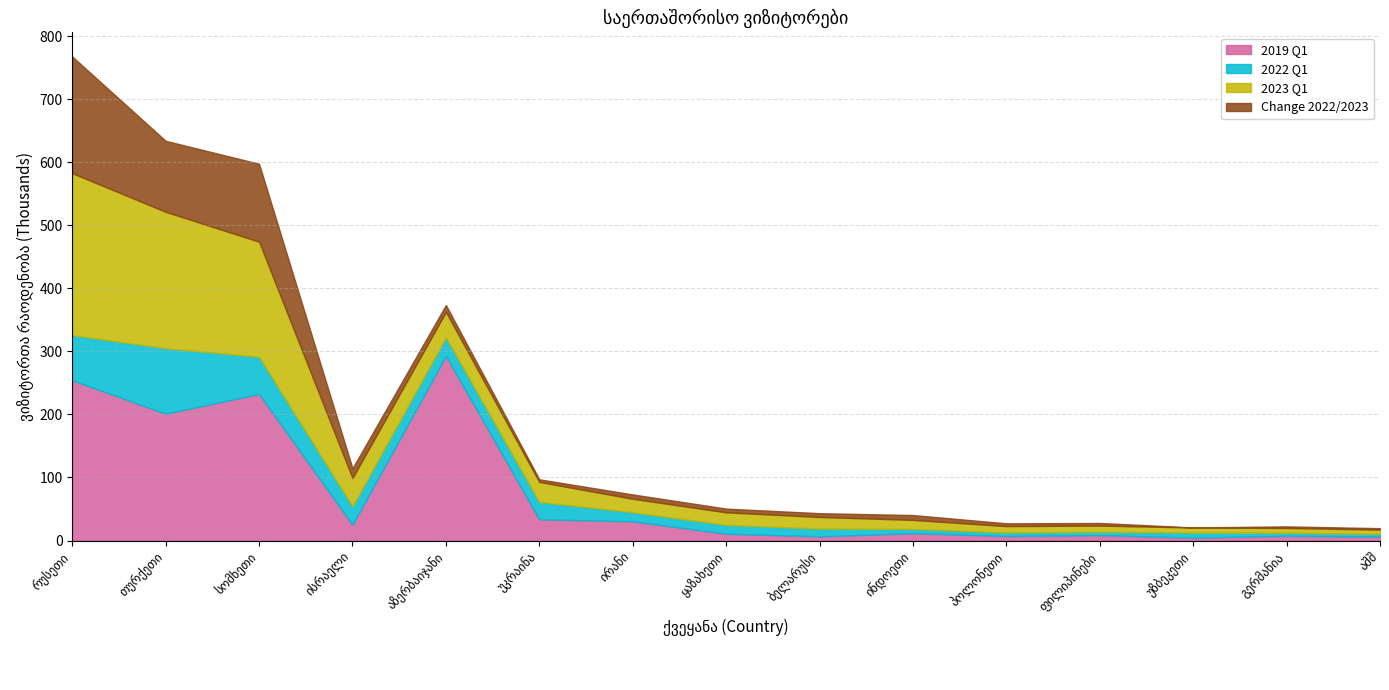

Does the chart display data point markers on the line(s)?

No